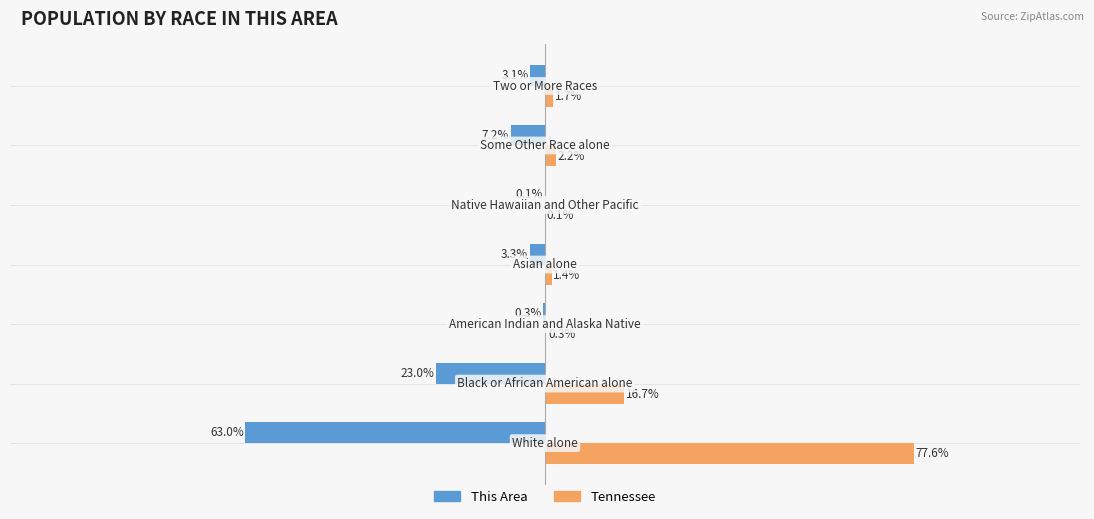

Which series has the largest total across all categories?

Tennessee